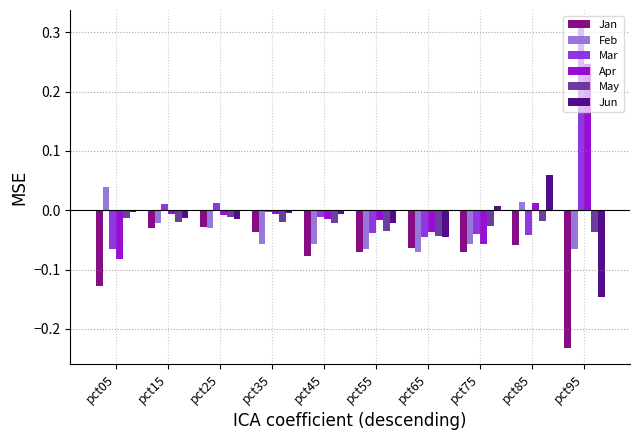

True or false: Jan has a value of -0.0 at pct65.

False